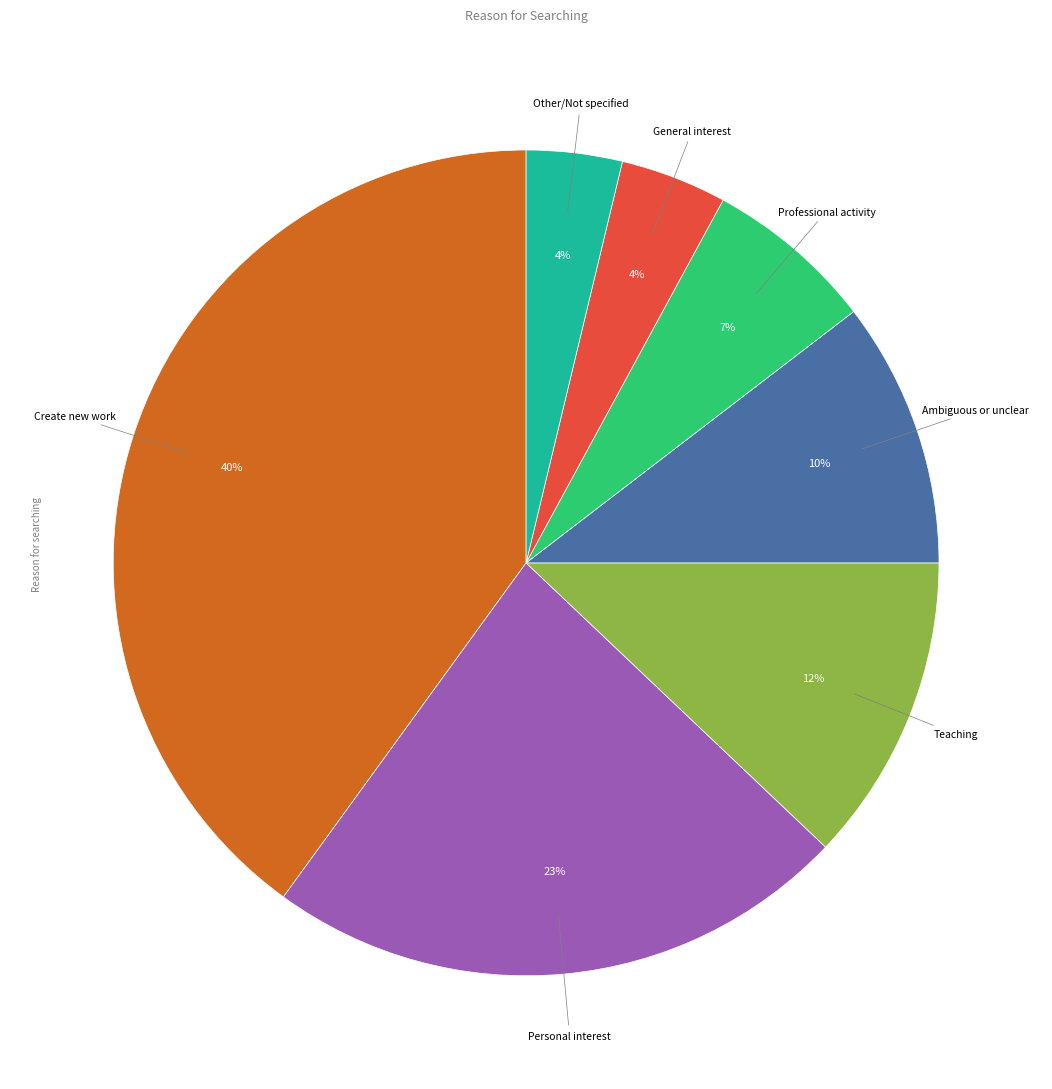

Is there any slice that represents more than half of the pie?

No